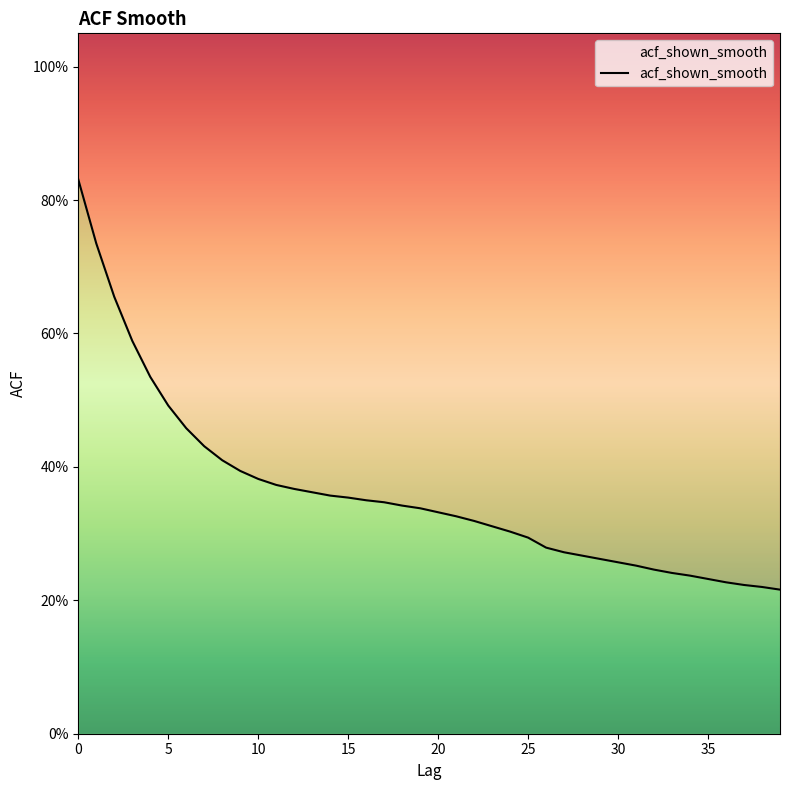

Count the values in the range 0 to 1.

40